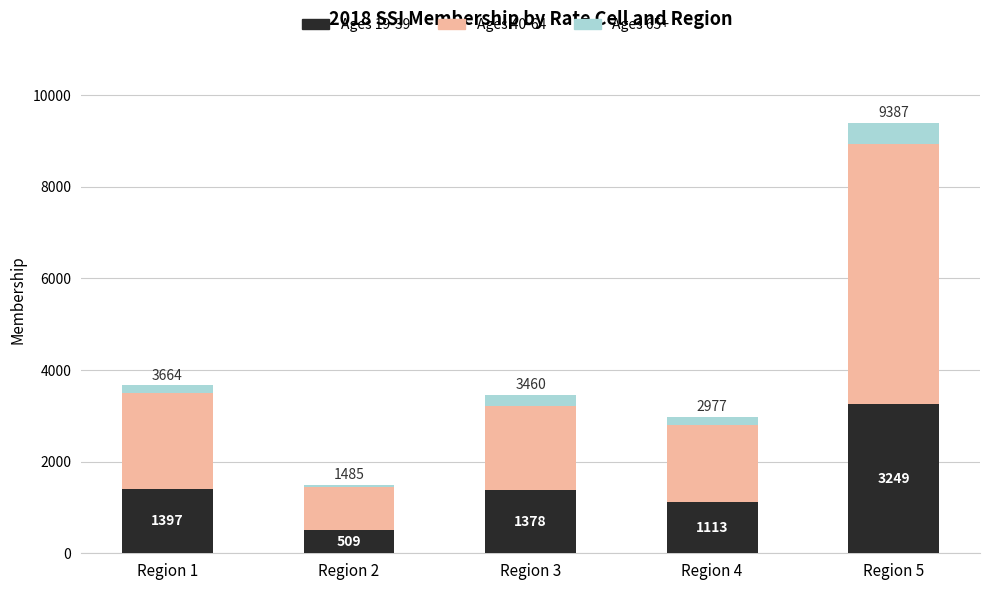

Reading right to left, what are the values for Ages 19-39?

3249	1113	1378	509	1397